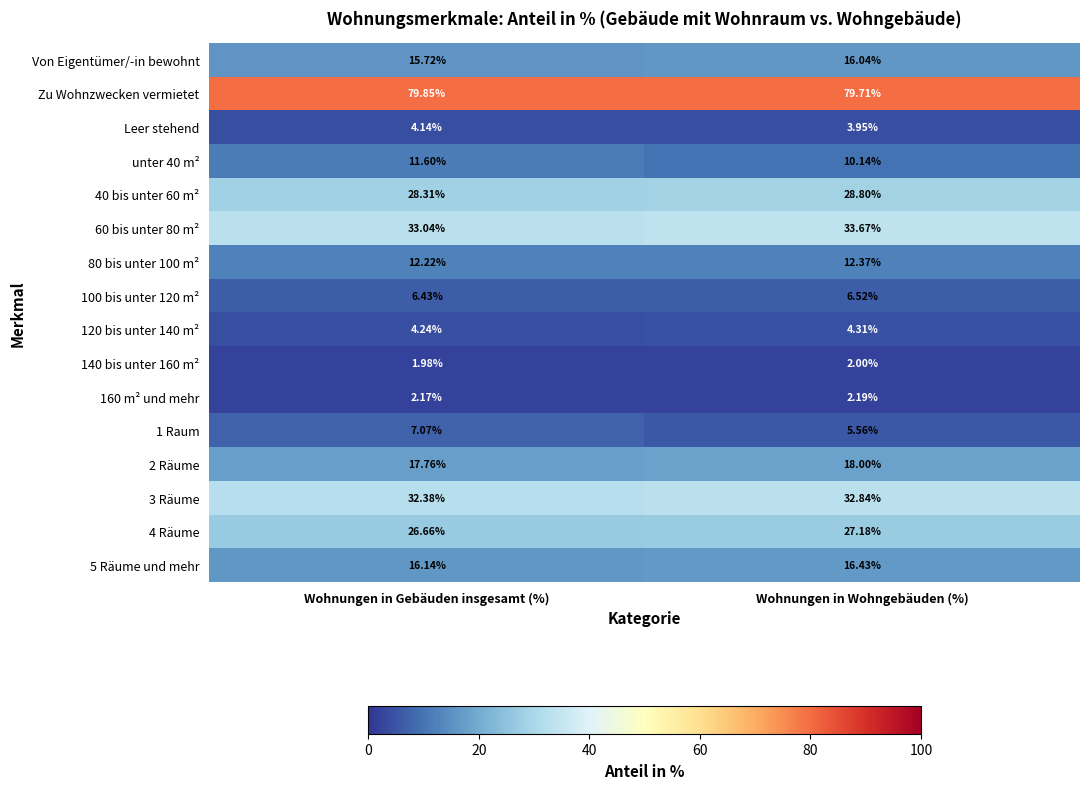

Which series has the largest total across all categories?

Zu Wohnzwecken vermietet